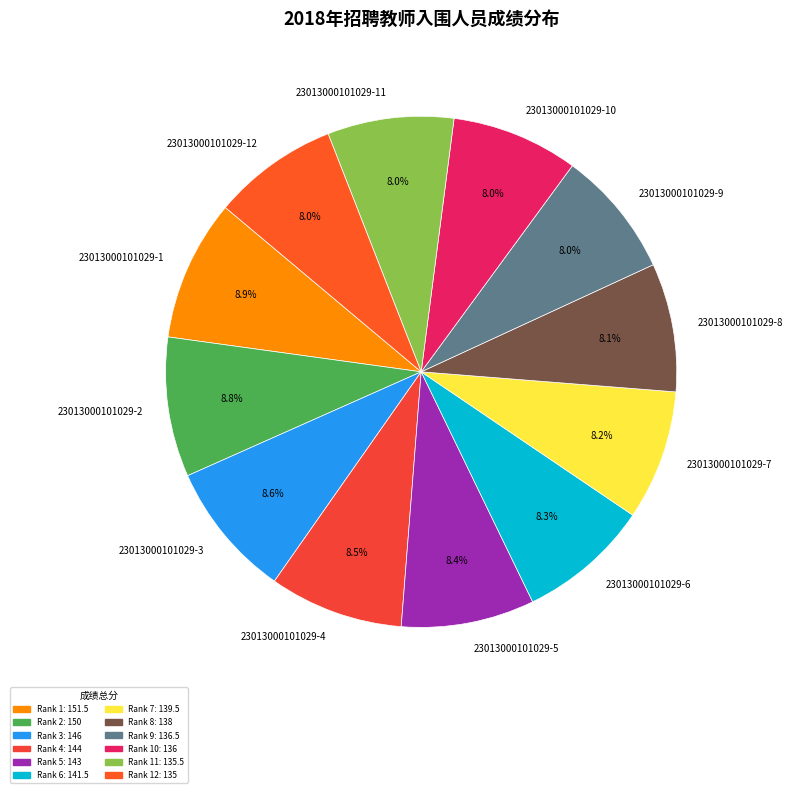

How many slices are in this pie chart?

12